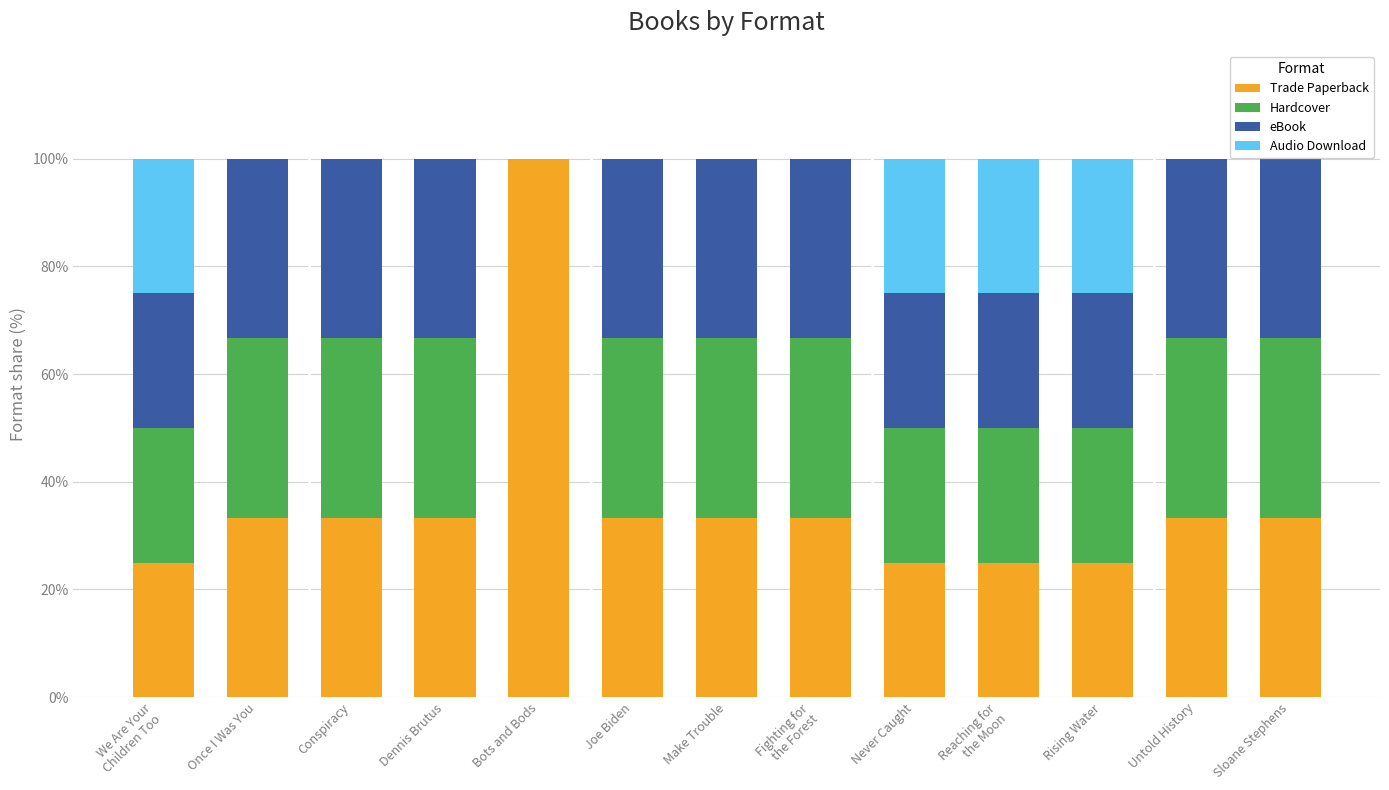

Which category has the highest value in the Trade Paperback series?

Bots and Bods